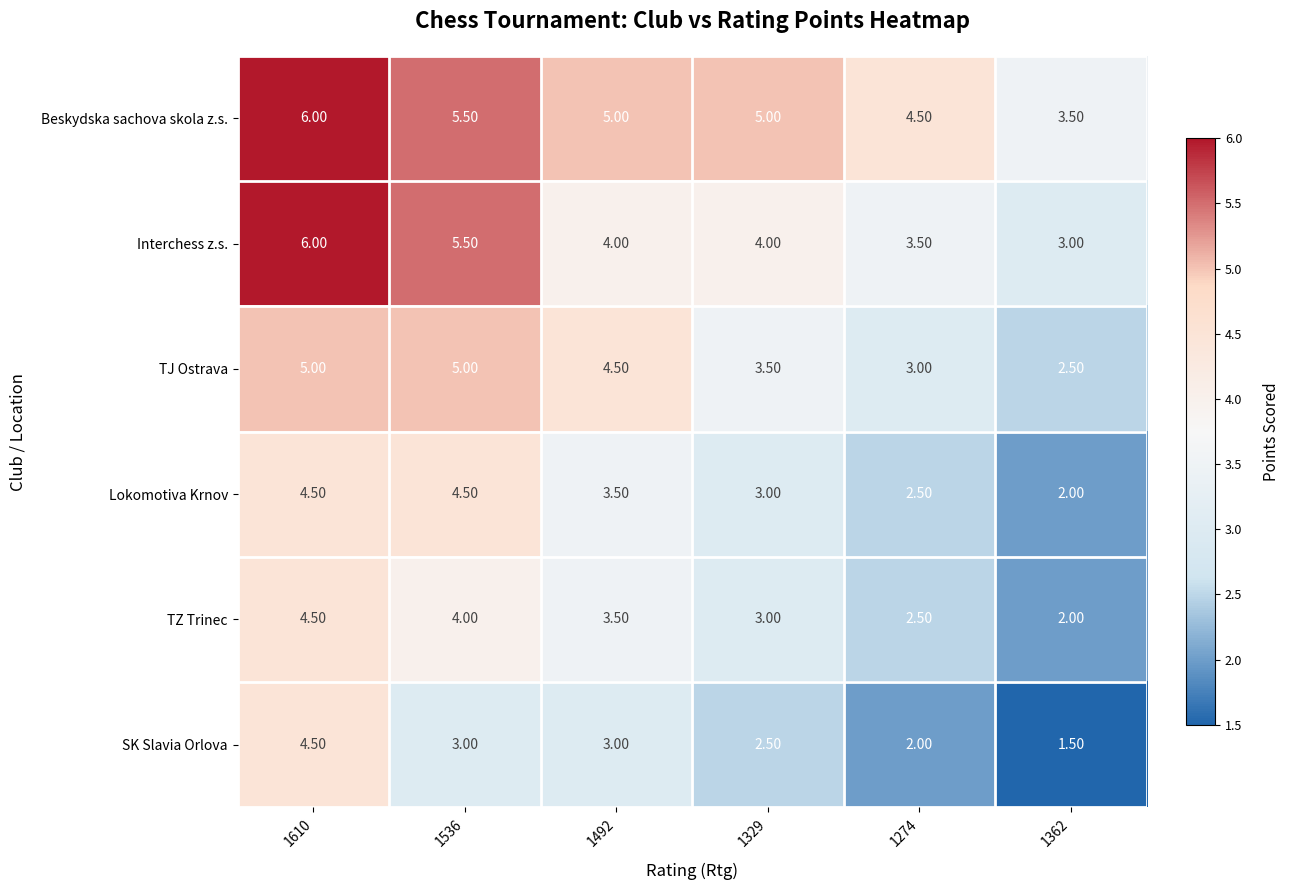

How many categories are shown in the chart?

6